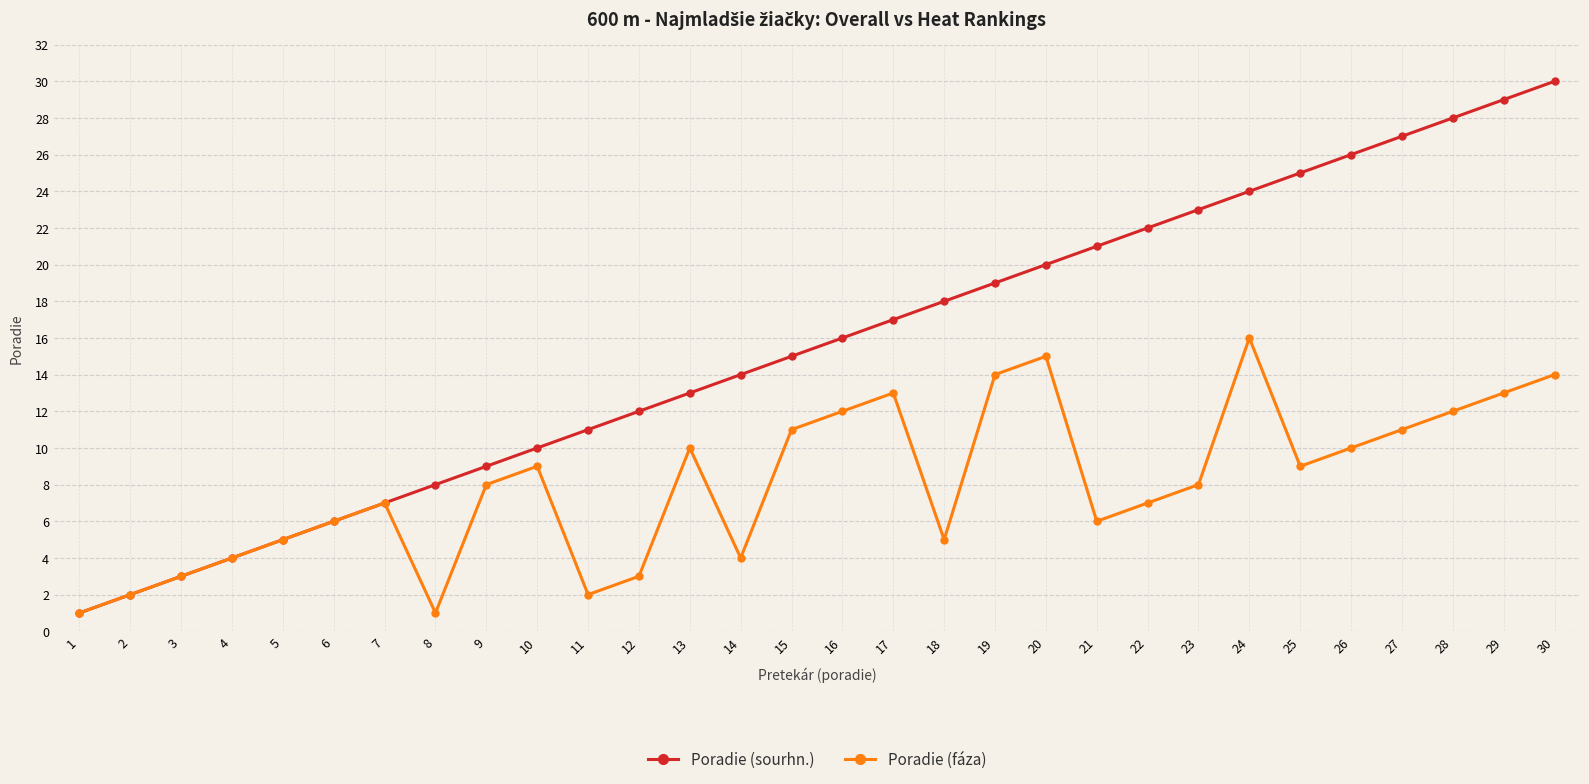

Where is Poradie (sourhn.) nearest to the value 15?

15